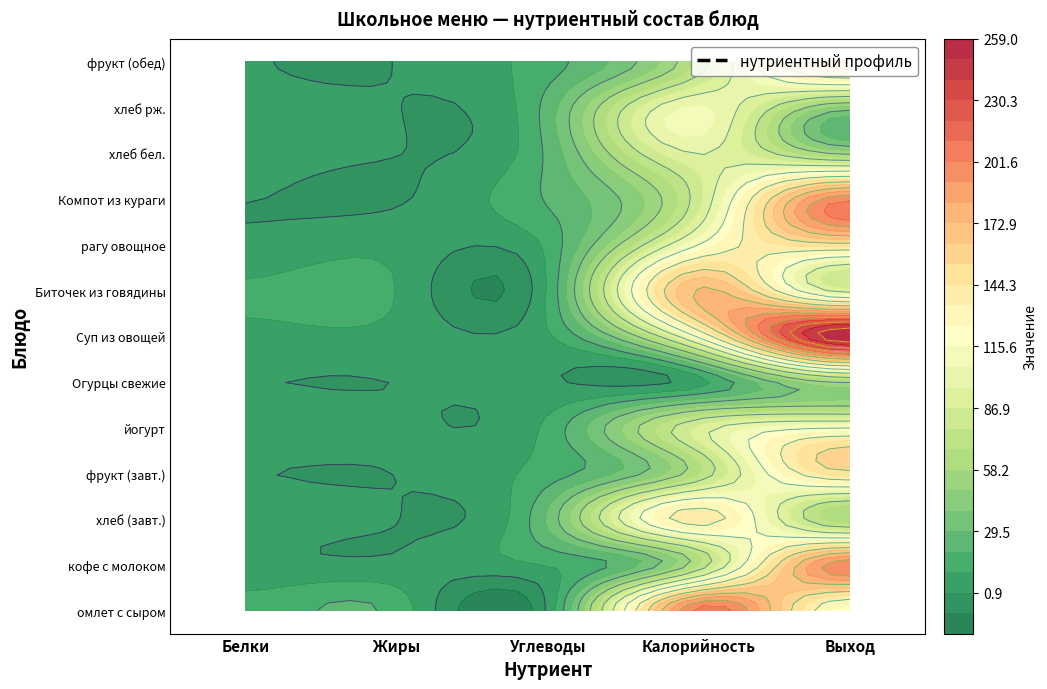

Which category has the highest value in the кофе с молоком series?

Выход